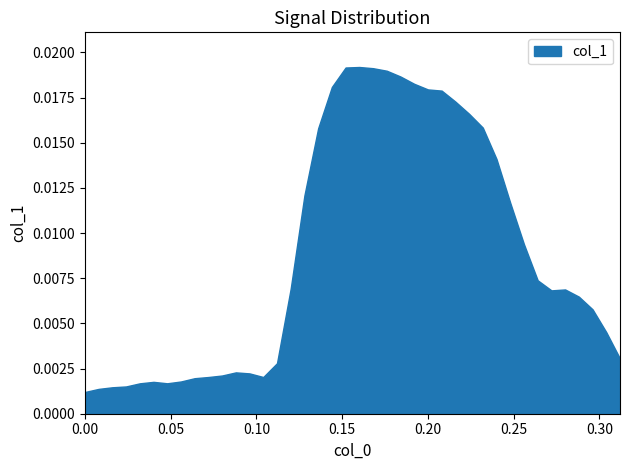

The chart shows a value of 0.0 at 22. True or false?

True